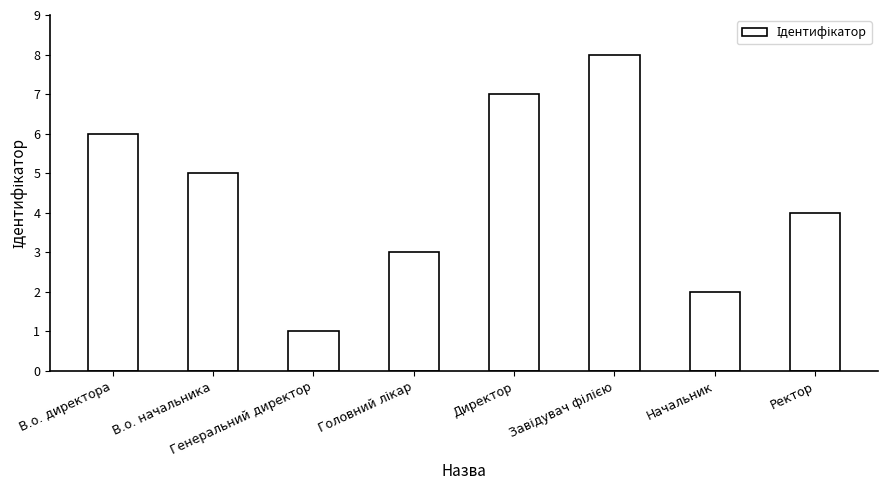

What is the difference between the second highest and minimum values?

6